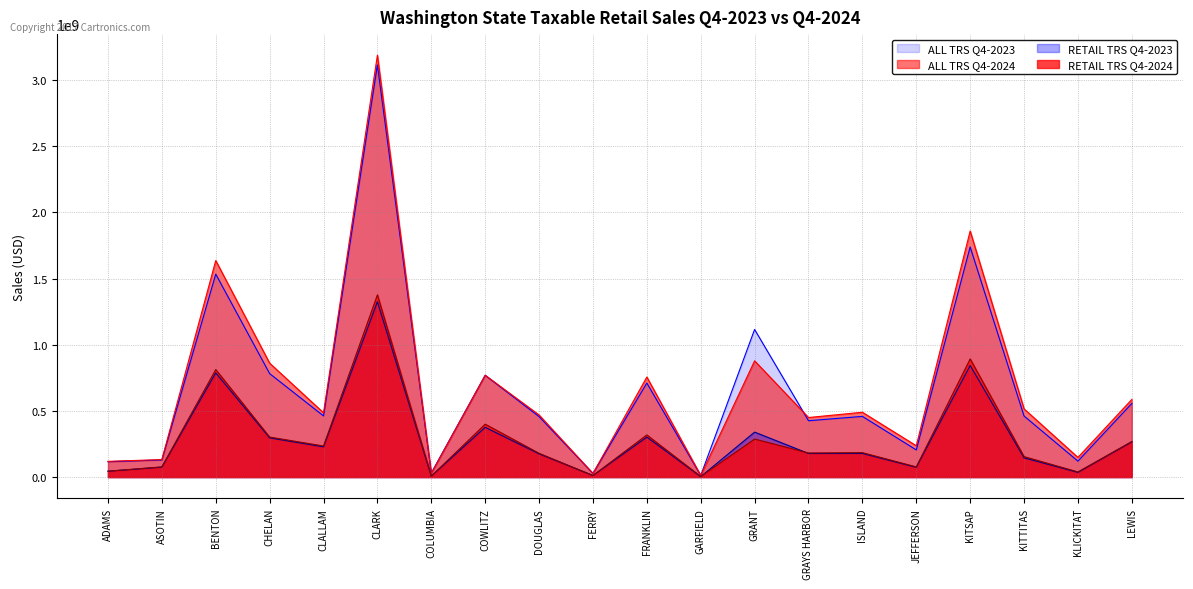

Which category has the lowest value in the RETAIL TRS Q4-2023 series?

GARFIELD